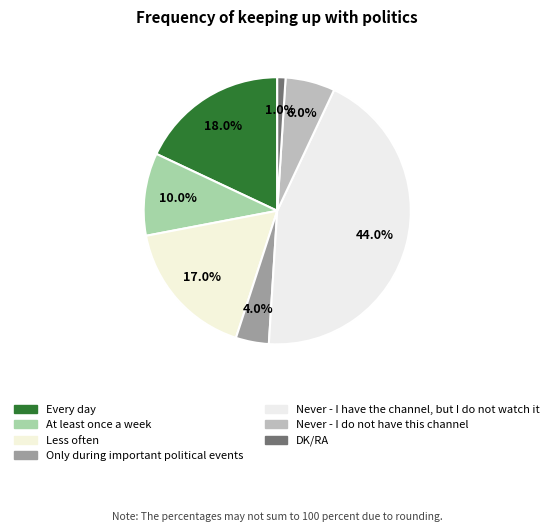

To the nearest percent, what is the difference between the largest and smallest slice percentages?

43%